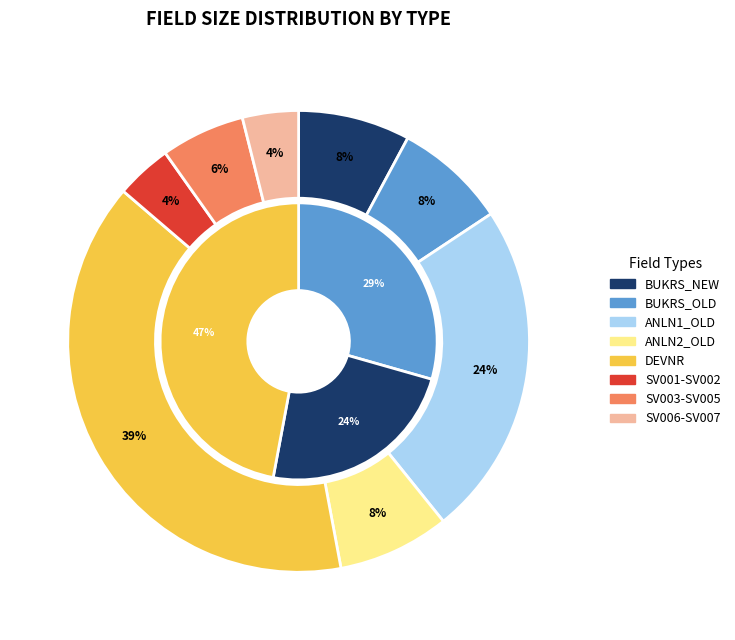

The SV002 slice represents 1% of the pie. True or false?

False